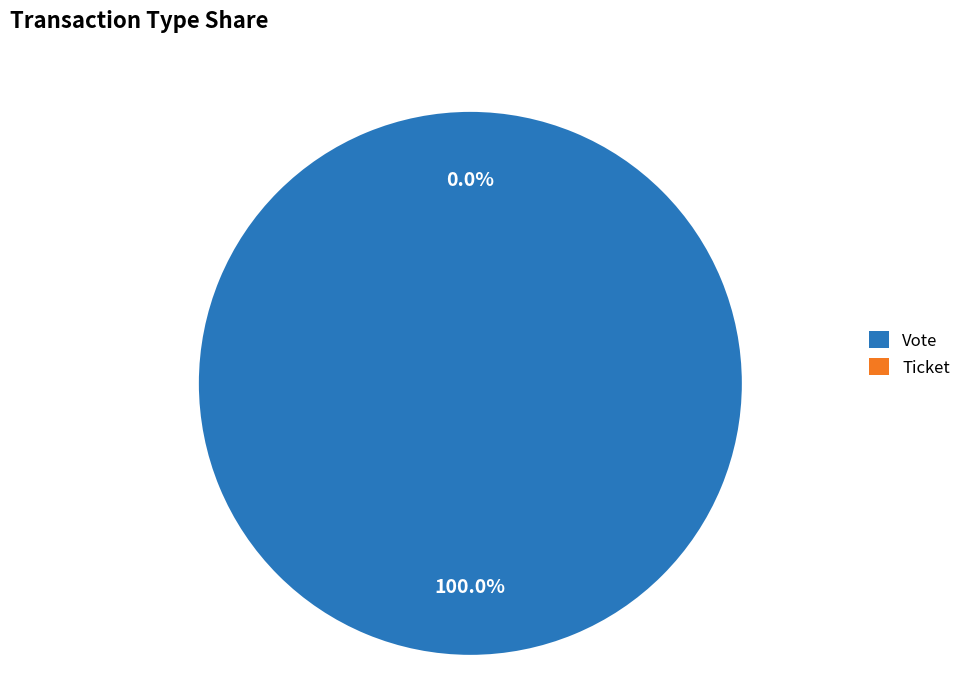

How many segments does this pie chart have?

2